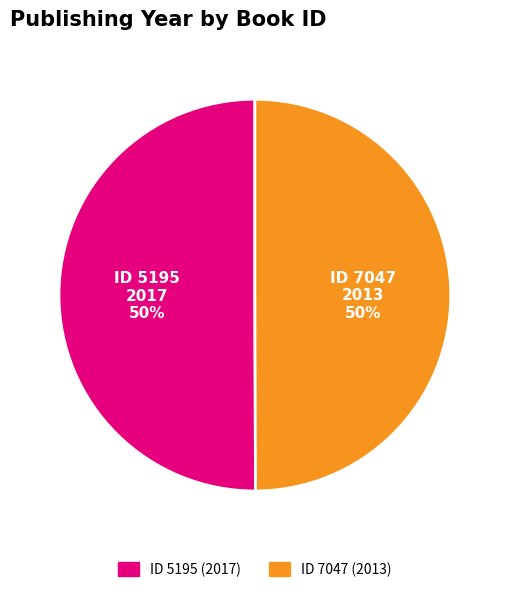

To the nearest percent, what is the average slice percentage?

50%